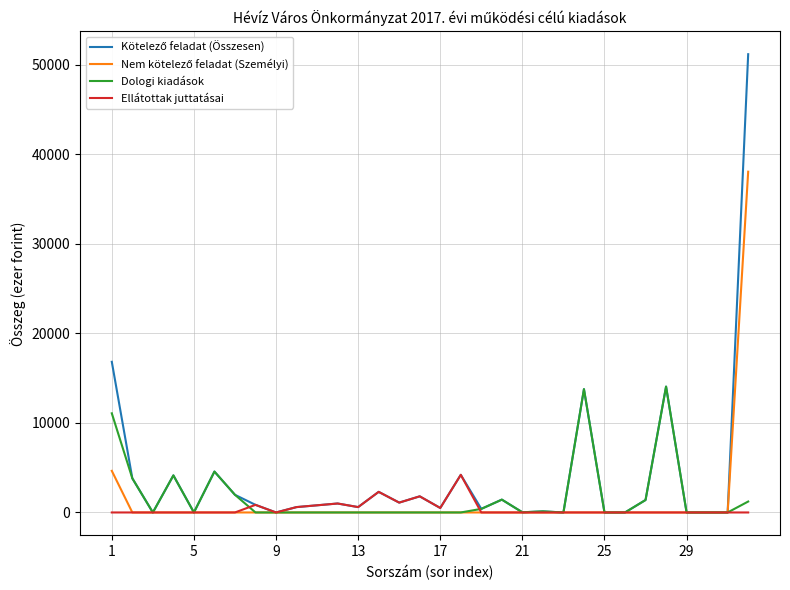

What is the highest value of the Ellátottak juttatásai series?

4200